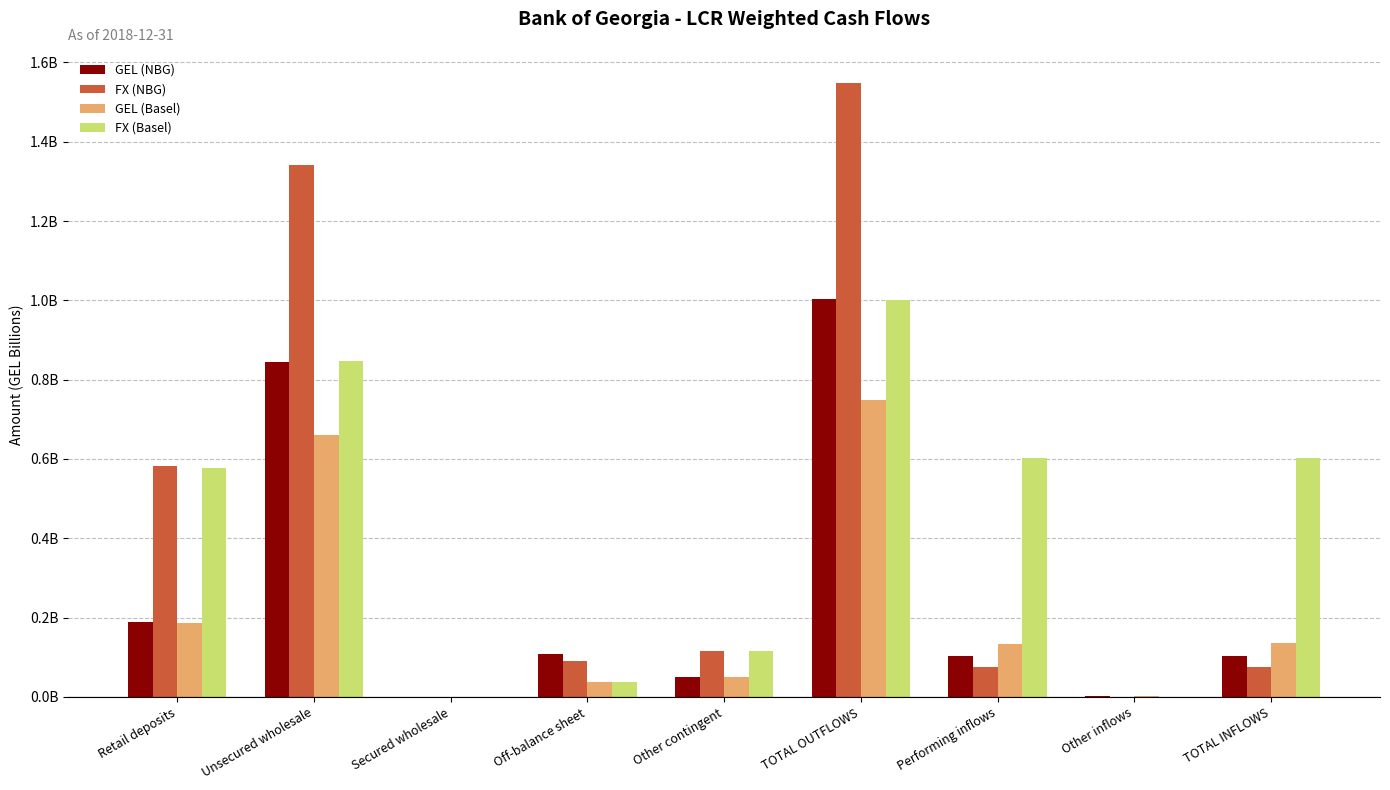

Reading left to right, list all the values displayed in this chart.

GEL (NBG): Retail deposits=0.2	Unsecured wholesale=0.8	Secured wholesale=0.0	Off-balance sheet=0.1	Other contingent=0.1	TOTAL OUTFLOWS=1.0	Performing inflows=0.1	Other inflows=0.0	TOTAL INFLOWS=0.1
FX (NBG): Retail deposits=0.6	Unsecured wholesale=1.3	Secured wholesale=0.0	Off-balance sheet=0.1	Other contingent=0.1	TOTAL OUTFLOWS=1.5	Performing inflows=0.1	Other inflows=0.0	TOTAL INFLOWS=0.1
GEL (Basel): Retail deposits=0.2	Unsecured wholesale=0.7	Secured wholesale=0.0	Off-balance sheet=0.0	Other contingent=0.1	TOTAL OUTFLOWS=0.7	Performing inflows=0.1	Other inflows=0.0	TOTAL INFLOWS=0.1
FX (Basel): Retail deposits=0.6	Unsecured wholesale=0.8	Secured wholesale=0.0	Off-balance sheet=0.0	Other contingent=0.1	TOTAL OUTFLOWS=1.0	Performing inflows=0.6	Other inflows=0.0	TOTAL INFLOWS=0.6